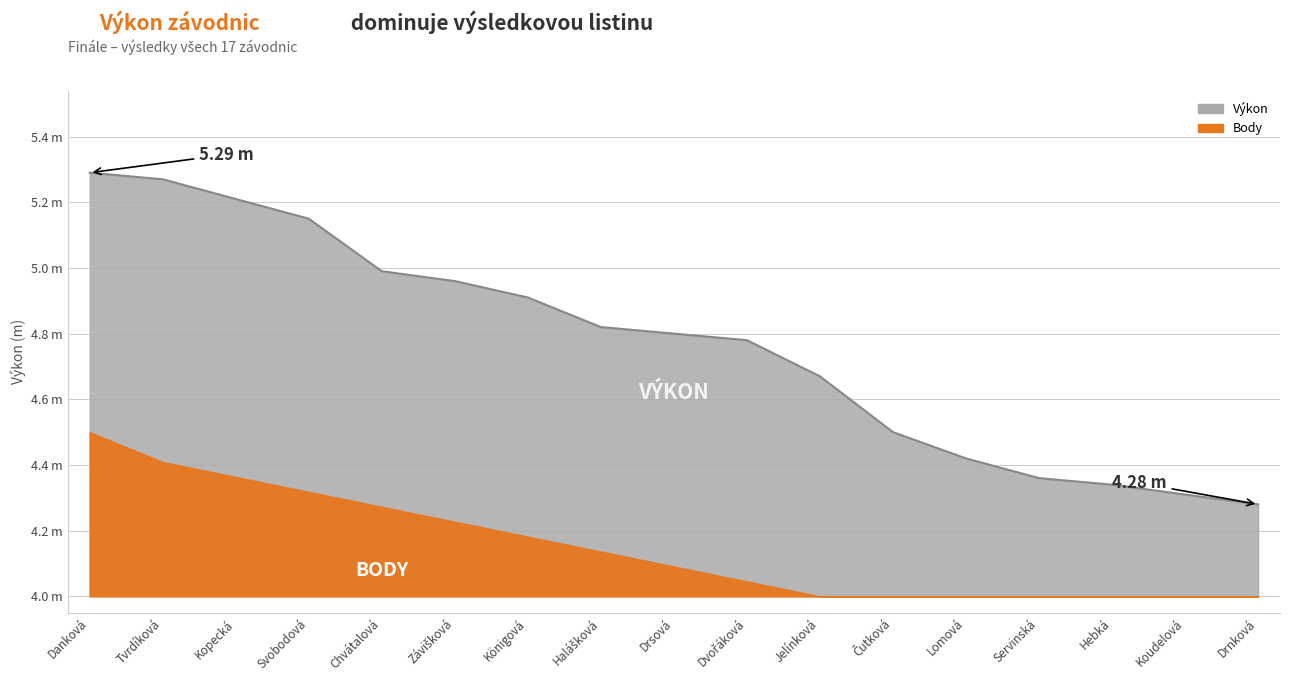

What is the change in value from Svobodová to Jelínková?

-0.5